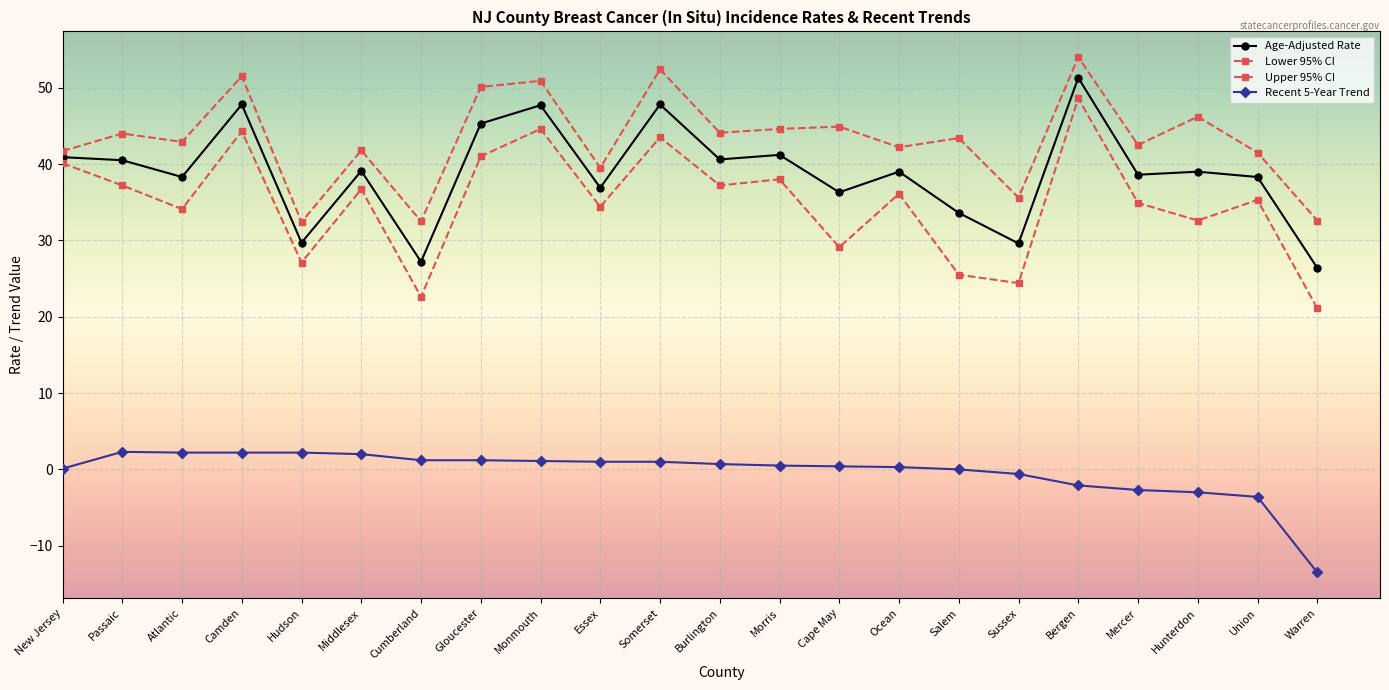

How many lines are shown in the chart?

4